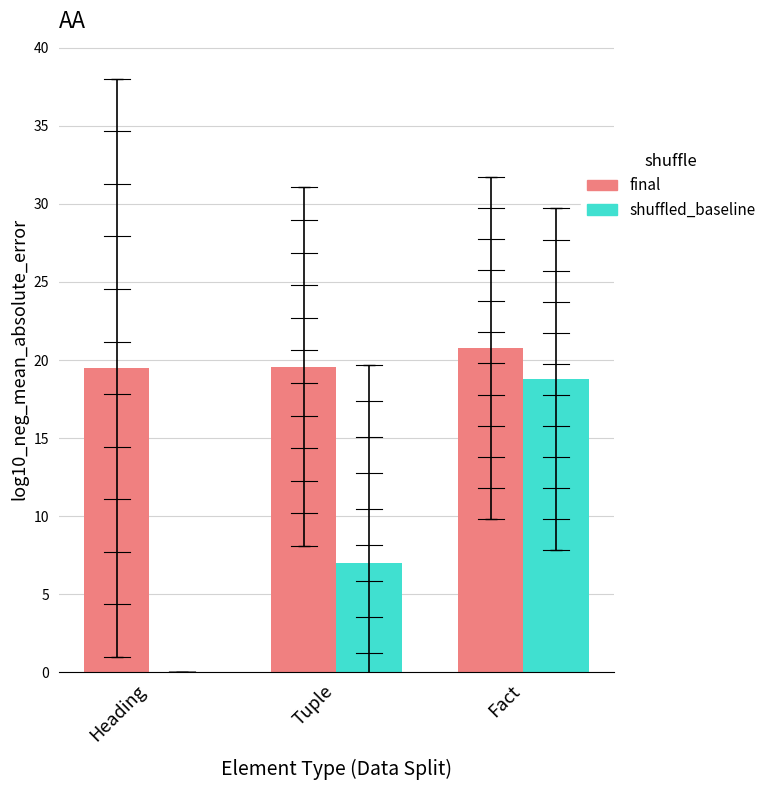

What is the greatest value displayed?

20.8